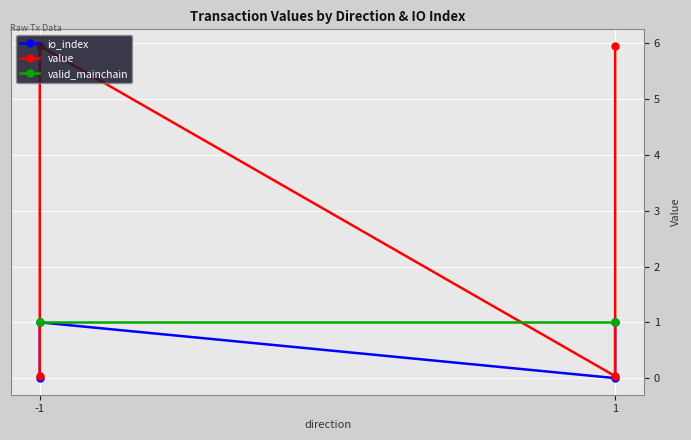

After their last crossing, which series has the higher values: valid_mainchain or value?

value